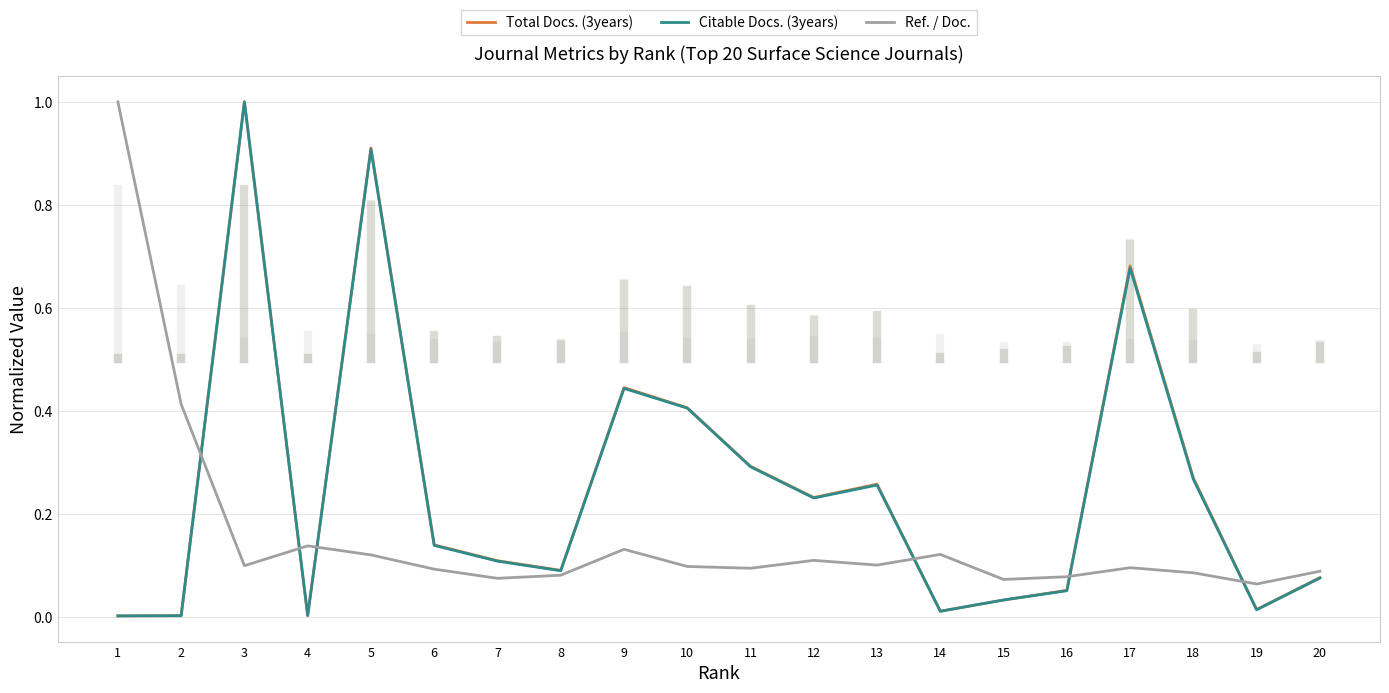

What is the difference between the highest and lowest values at 3?

0.9